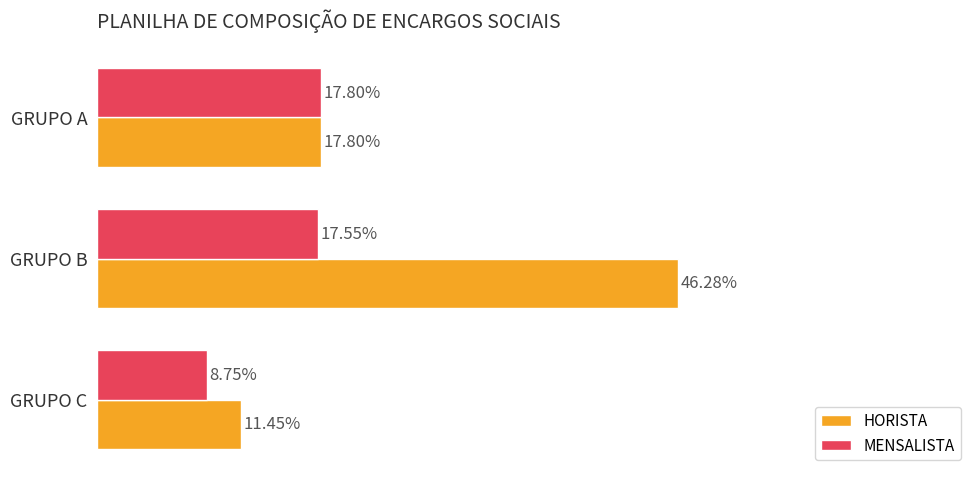

Reading left to right, list all the values displayed in this chart.

HORISTA: 0.0=0.2	0.1=0.5	0.2=0.1
MENSALISTA: 0.0=0.2	0.1=0.2	0.2=0.1